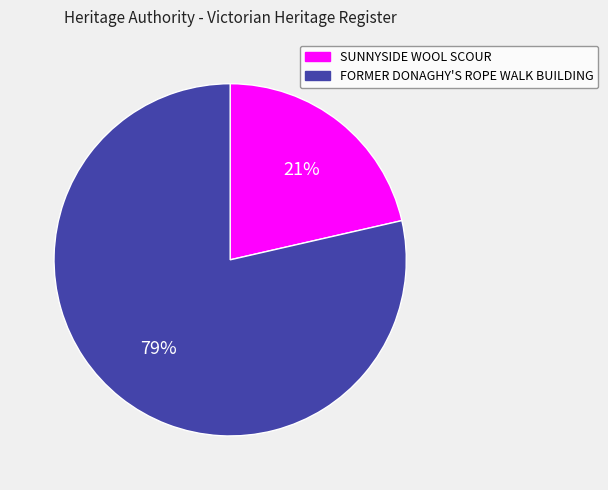

Rank the categories by value from lowest to highest.

SUNNYSIDE WOOL SCOUR, FORMER DONAGHY'S ROPE WALK BUILDING